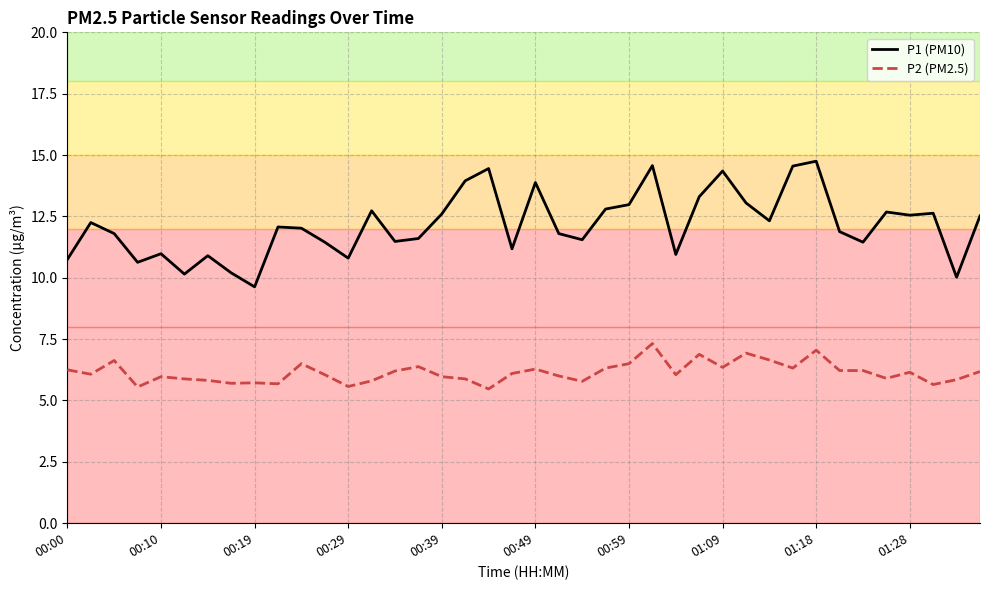

True or false: P2 (PM2.5) and P1 (PM10) intersect in this chart.

False